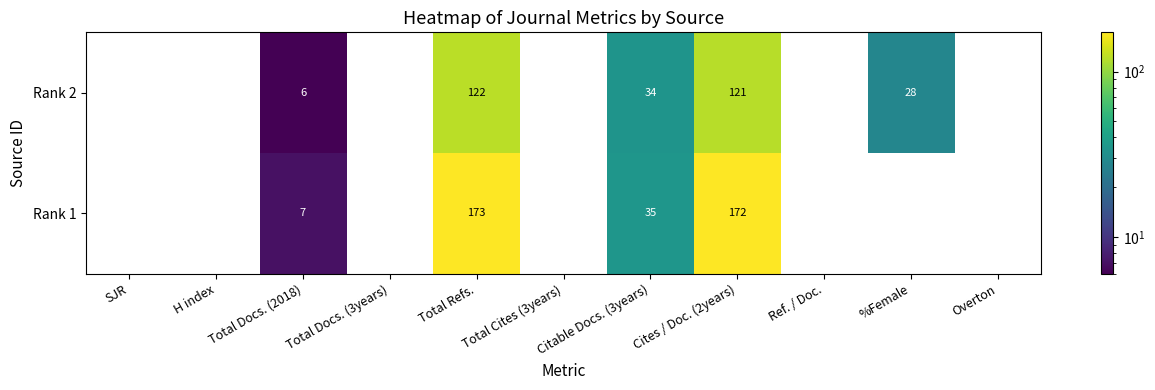

The Rank 2 series shows 122 at Total Refs.. True or false?

True